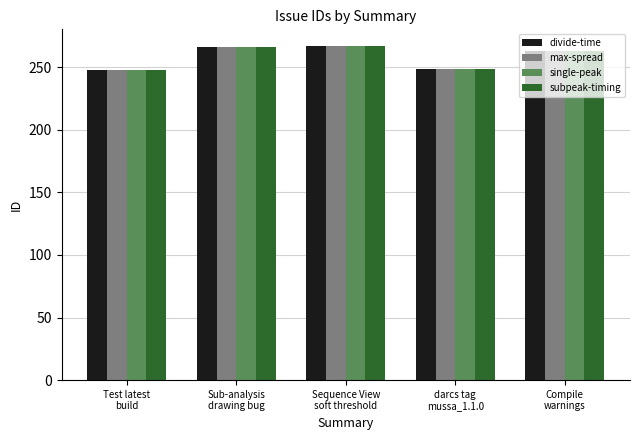

What is the difference between the second highest and minimum values in the max-spread series?

18